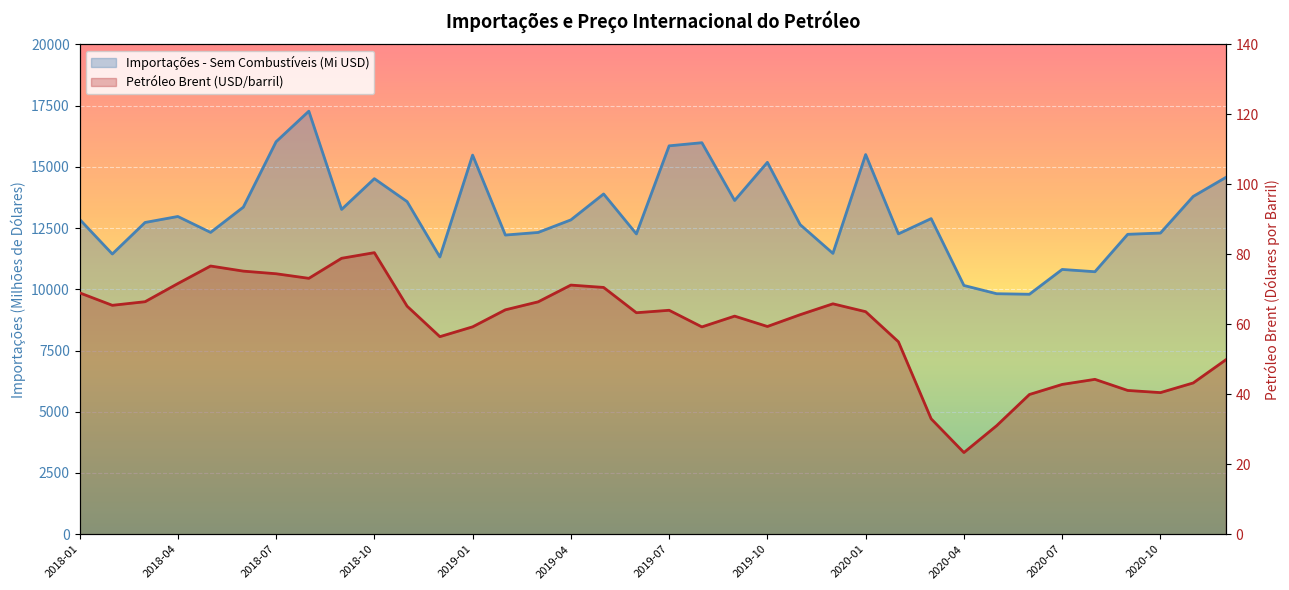

Which category has the lowest value across all series?

2020-04